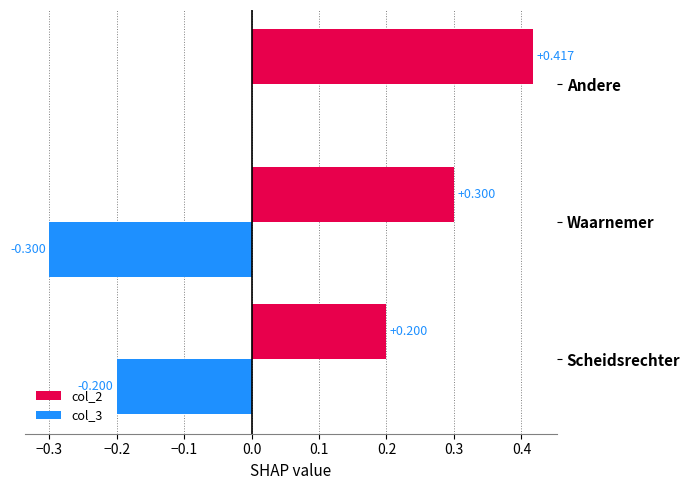

At which category does the chart reach its peak across all series?

Andere